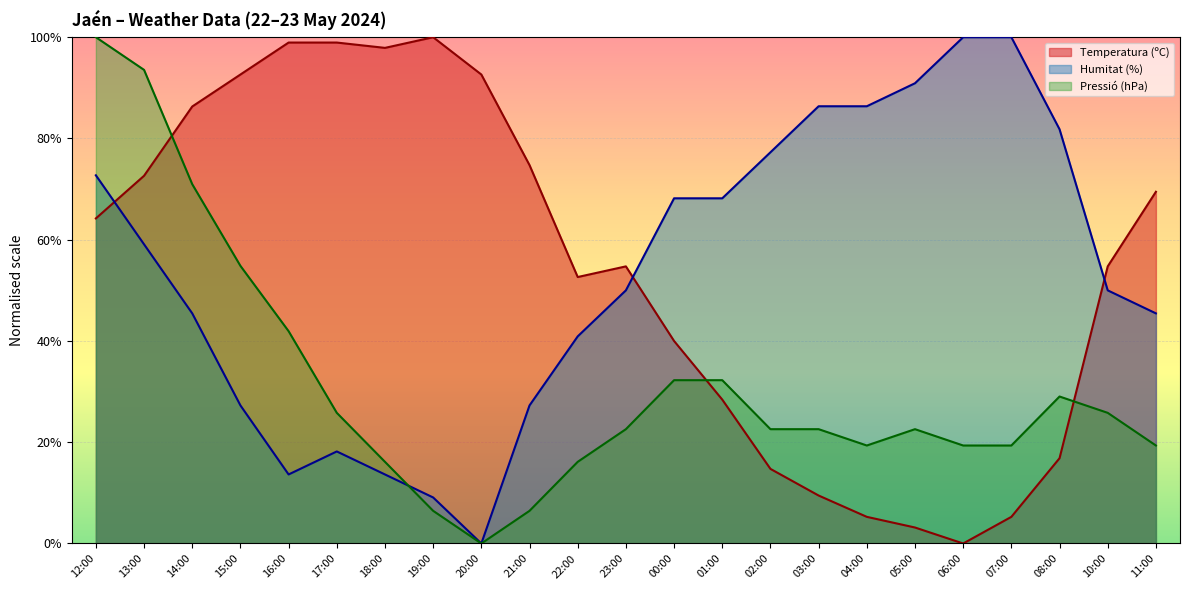

What is the sum of the Pressió (hPa) values at 11:00 and 08:00?

48.4